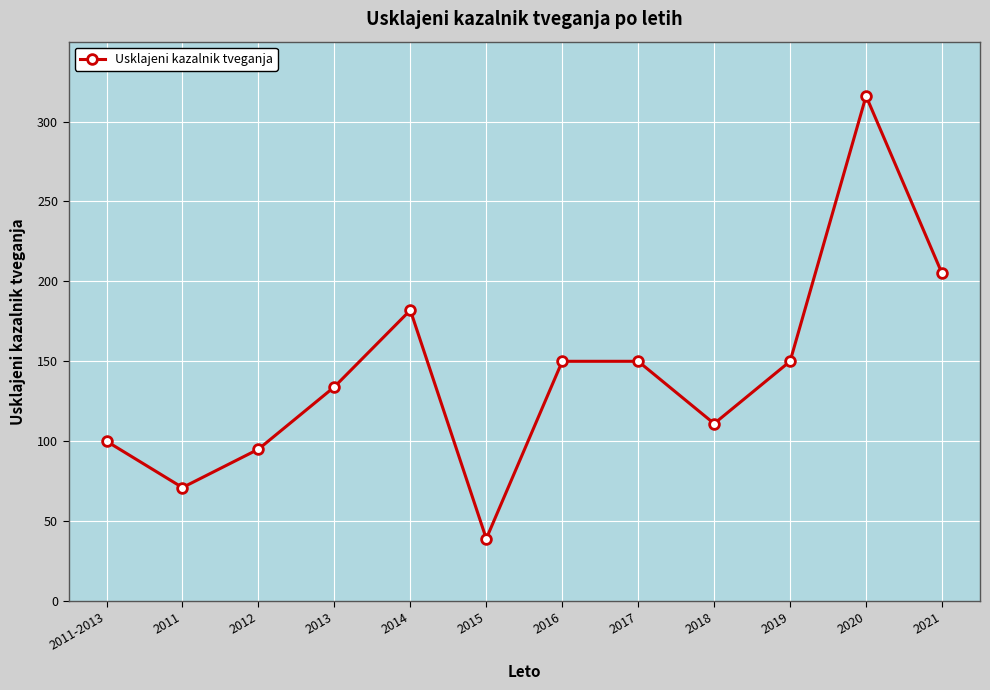

How many categories are shown in the chart?

12